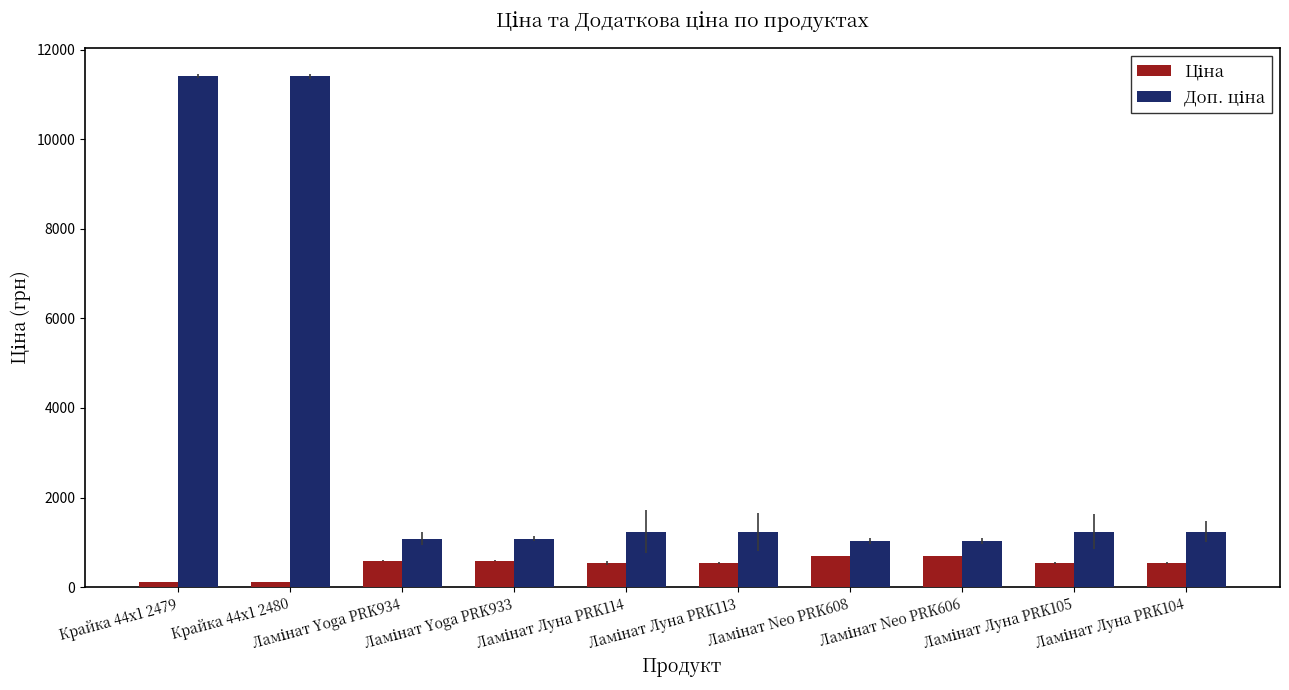

What is the greatest value displayed?

11410.0